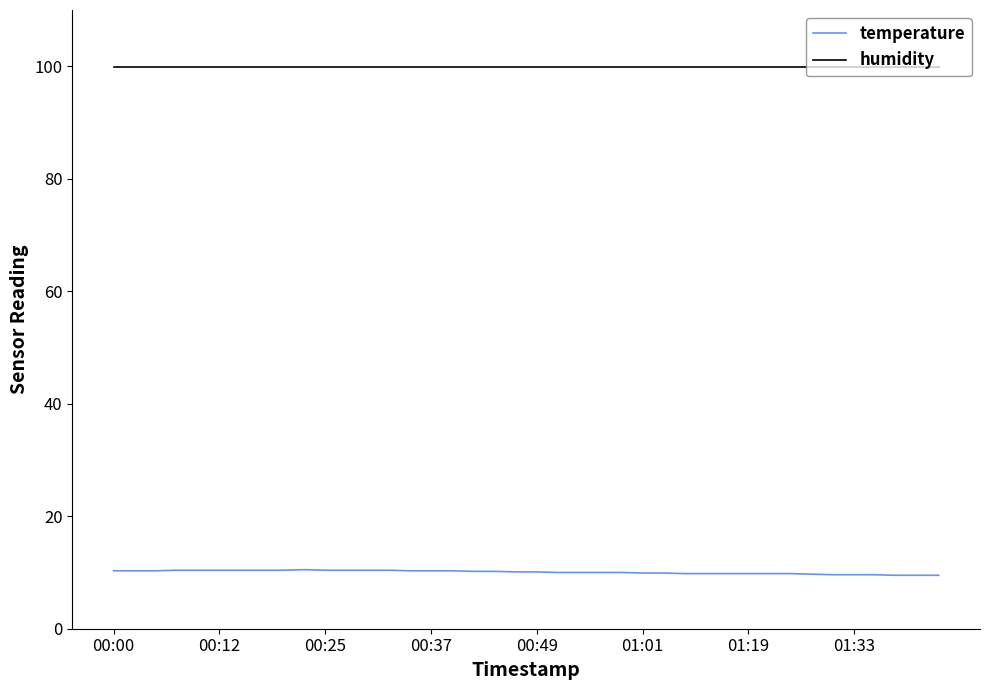

What is the maximum value shown in the chart?

99.9